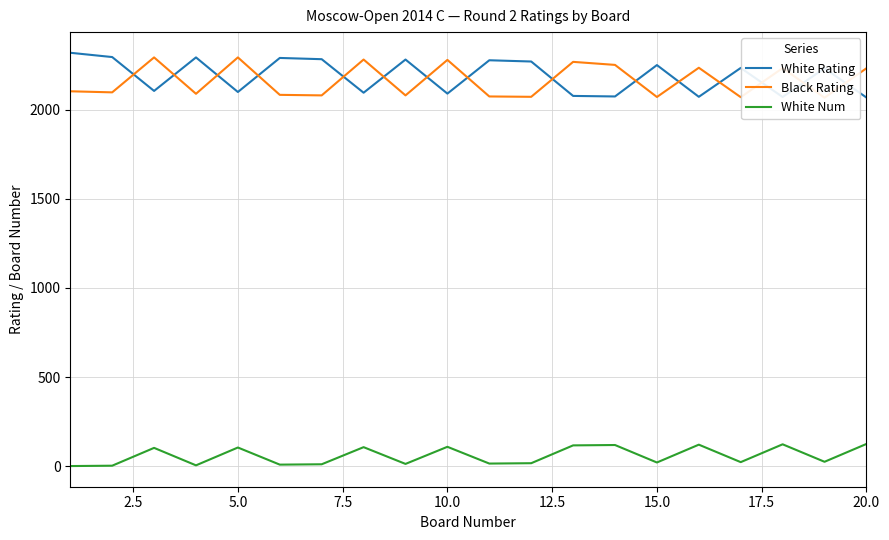

True or false: White Rating and White Num intersect in this chart.

False